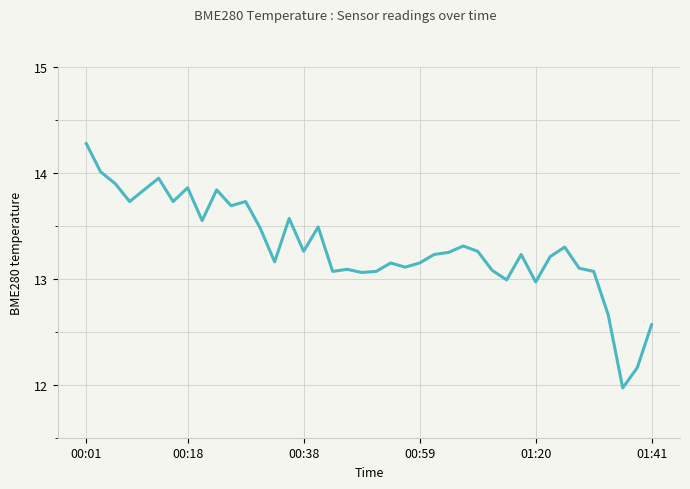

What is the maximum value shown in the chart?

14.3